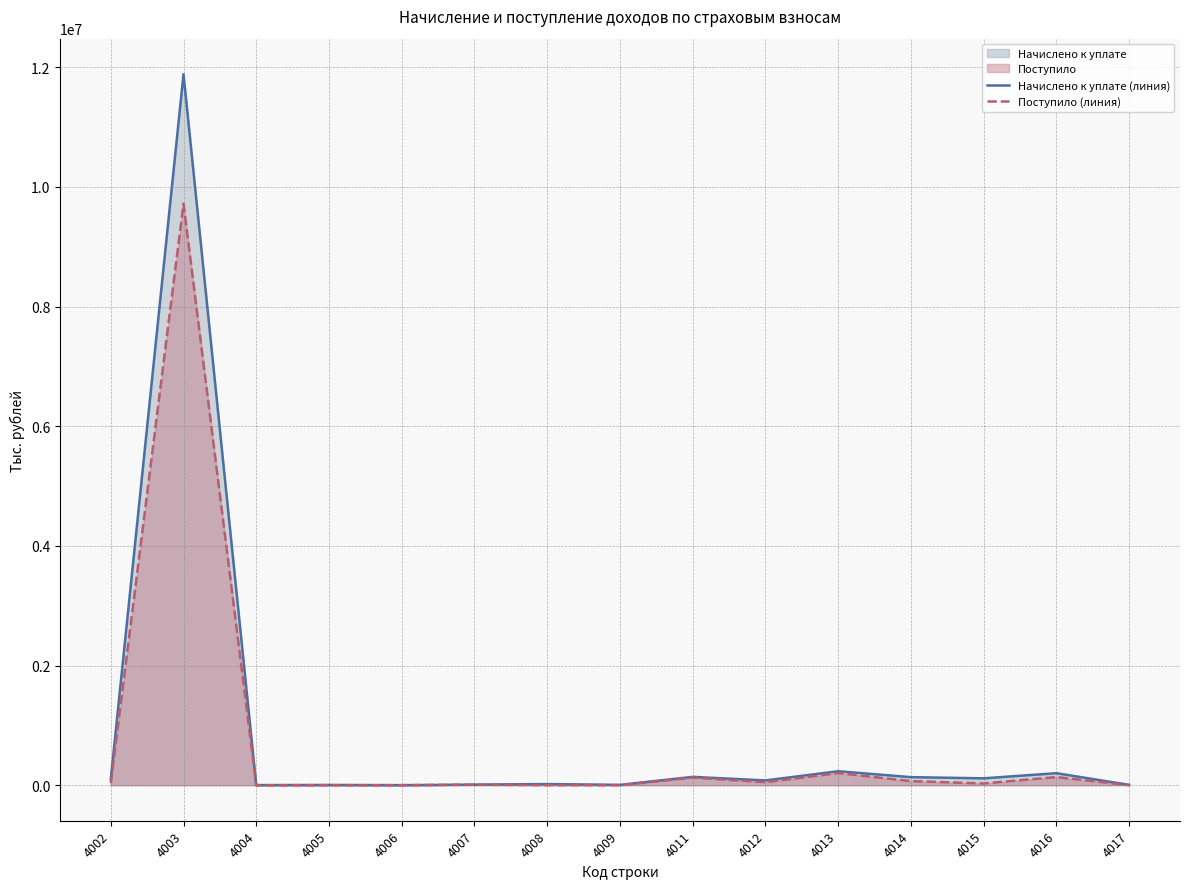

Reading left to right, extract all data points from this chart.

Начислено к уплате (линия): 4002=98159	4003=11885071	4004=1013	4005=3527	4006=31	4007=9730	4008=18891	4009=4924	4011=139069	4012=79274	4013=233135	4014=134356	4015=114557	4016=200534	4017=5249
Поступило (линия): 4002=35026	4003=9719331	4004=0	4005=0	4006=4	4007=7794	4008=1691	4009=346	4011=127171	4012=50093	4013=202839	4014=68333	4015=28885	4016=135803	4017=736